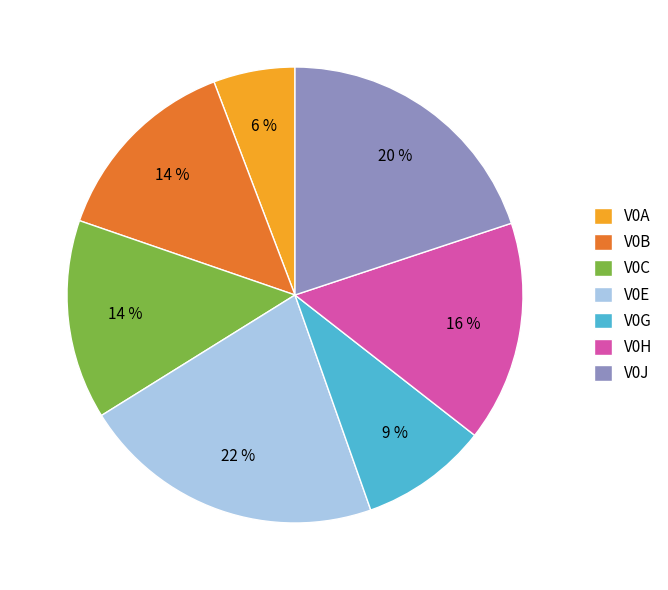

Does V0J account for over 50% of the chart?

No